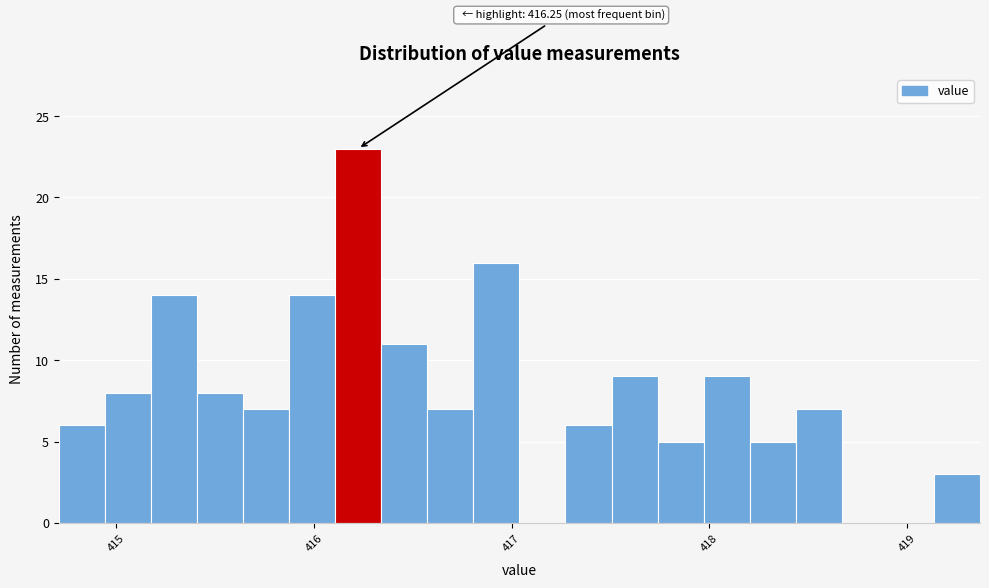

Read against the x-axis, roughly where is the centre of the tallest bar?

416.2